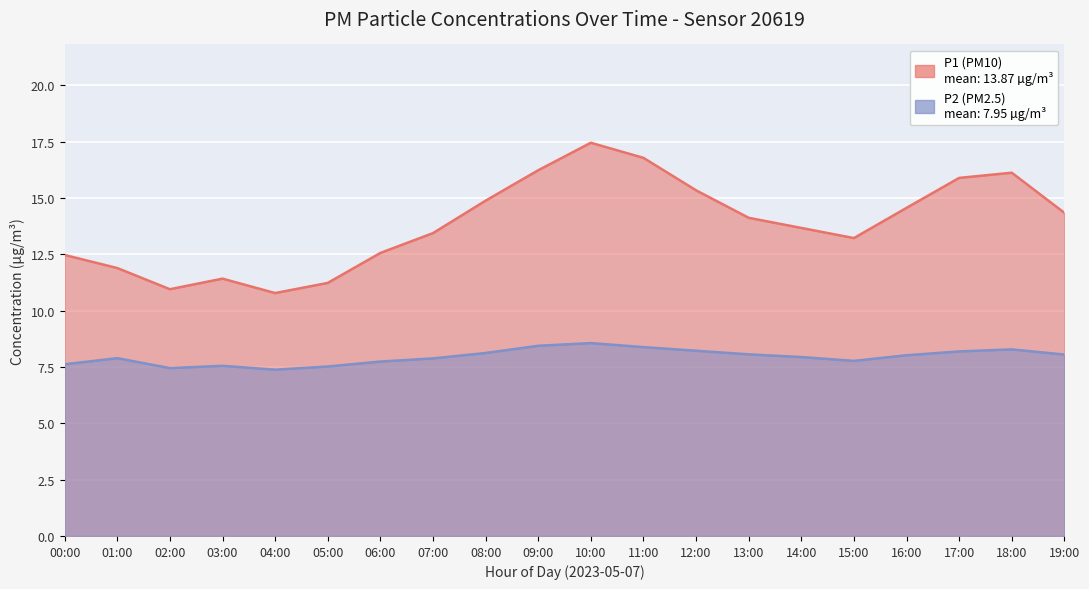

What is the total value across all series at 14:00?

21.5